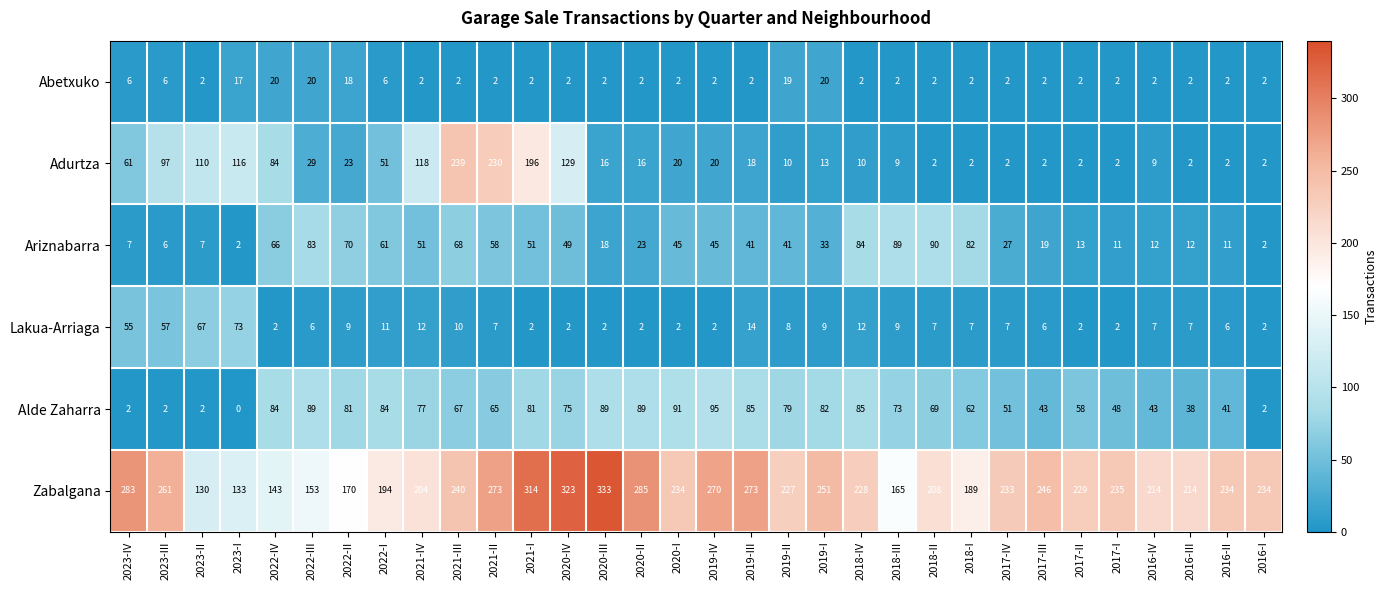

Is it true that Ariznabarra equals 109 at 2022-IV?

False